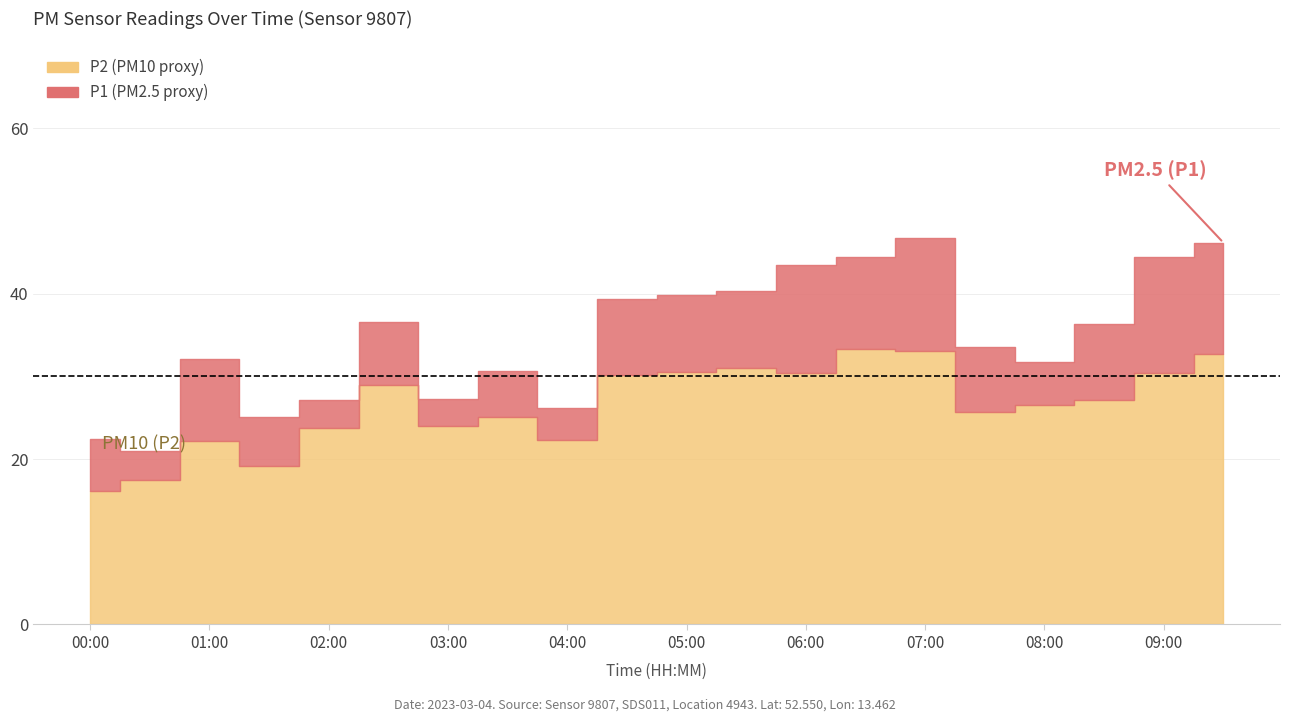

Reading right to left, list all the values displayed in this chart.

P1: 09:30=46.2	09:00=44.4	08:30=36.3	08:00=31.8	07:30=33.6	07:00=46.7	06:30=44.4	06:00=43.4	05:30=40.3	05:00=39.8	04:30=39.3	04:00=26.2	03:30=30.7	03:00=27.3	02:30=36.6	02:00=27.2	01:30=25.0	01:00=32.1	00:30=21.0	00:00=22.5
P2: 09:30=32.7	09:00=30.4	08:30=27.2	08:00=26.5	07:30=25.6	07:00=33.0	06:30=33.3	06:00=30.4	05:30=31.1	05:00=30.6	04:30=30.2	04:00=22.3	03:30=25.1	03:00=24.0	02:30=28.9	02:00=23.7	01:30=19.2	01:00=22.2	00:30=17.5	00:00=16.2